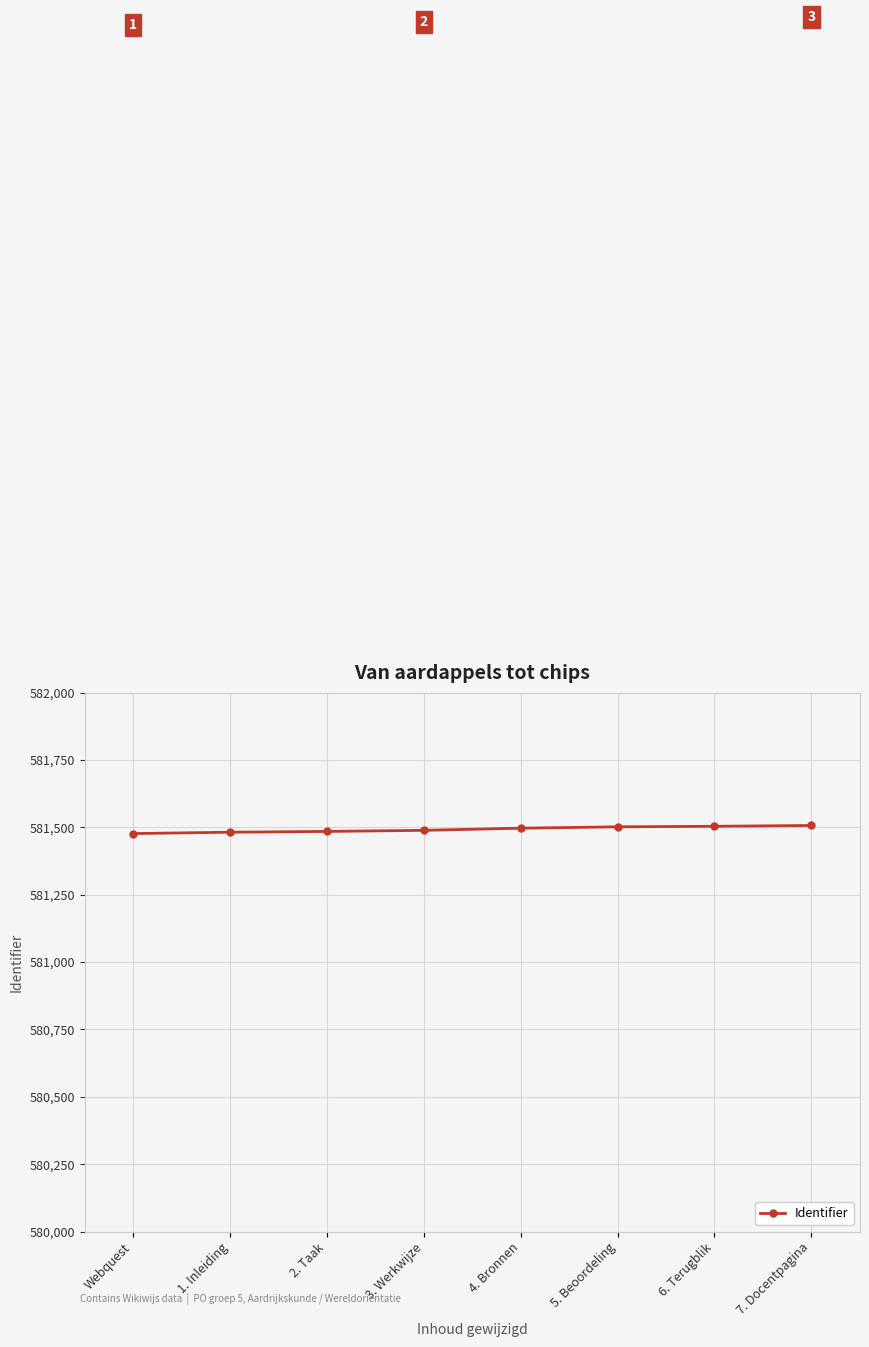

What value does the data have at 6. Terugblik, to the nearest 5?

581505